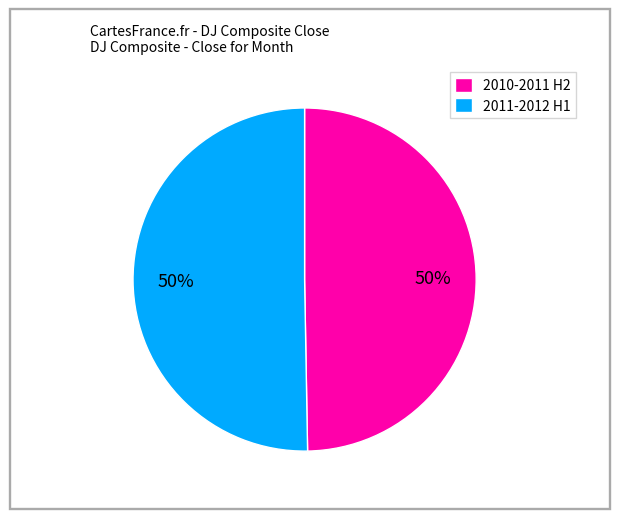

True or false: 2010-2011 H2 accounts for 39% of the total.

False